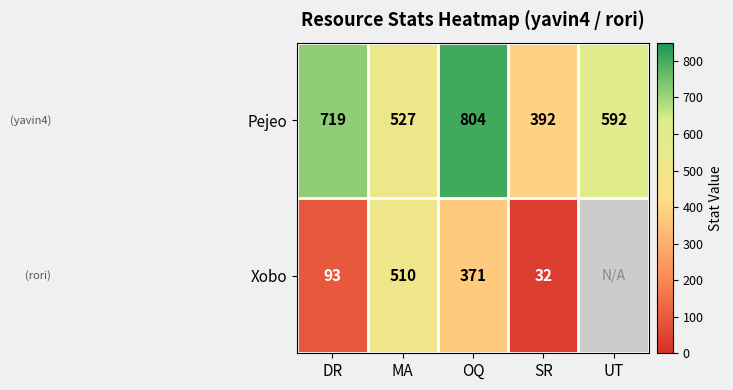

What is the lowest value of the Pejeo series?

392